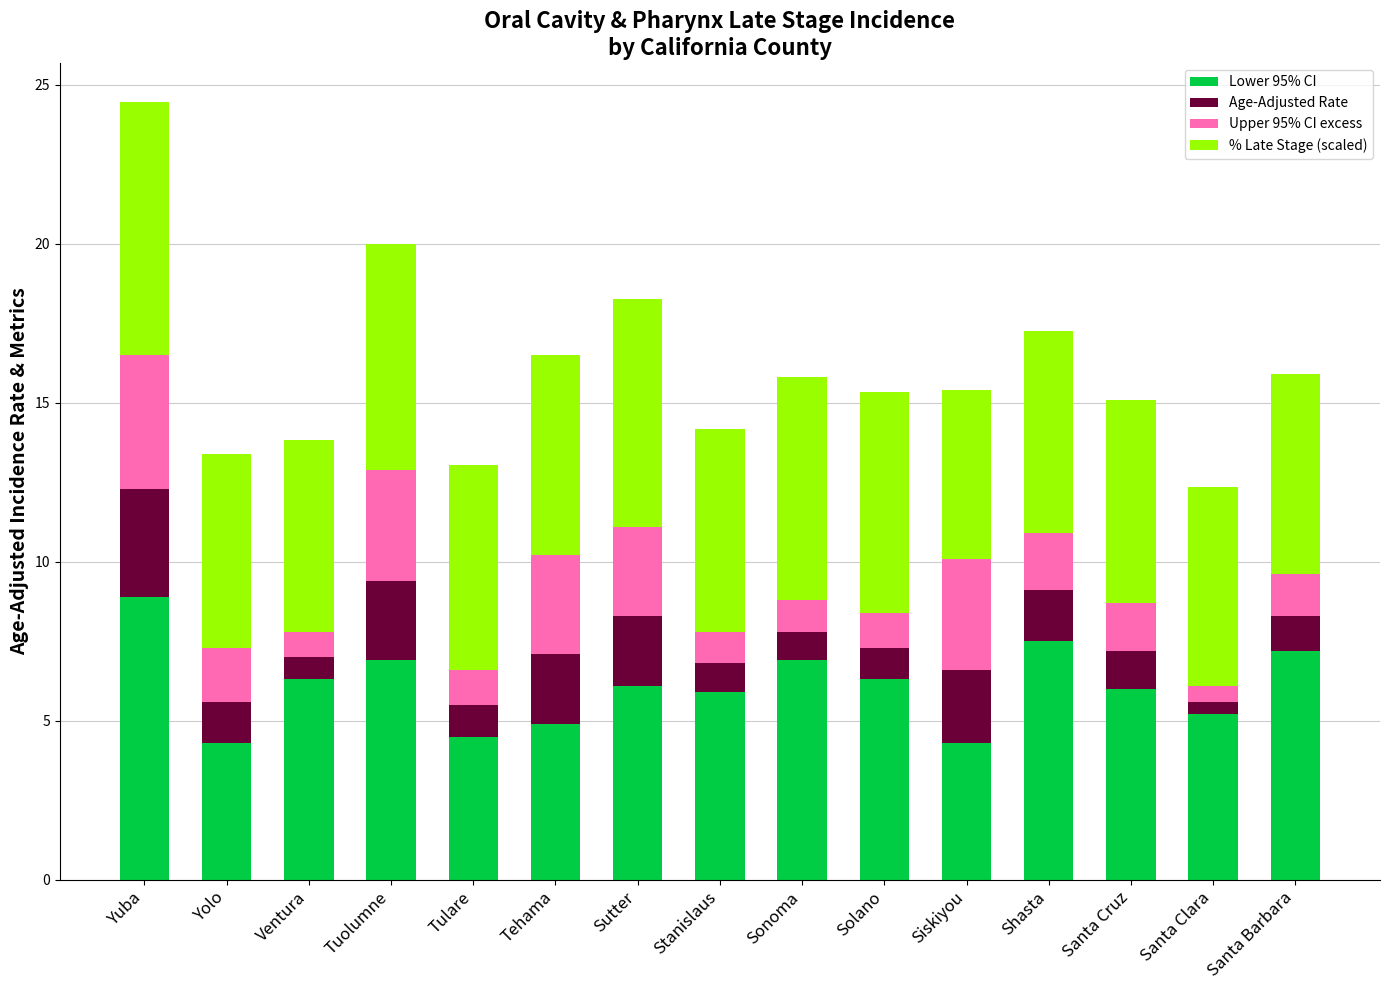

At which category is the sum across all series the highest?

Yuba